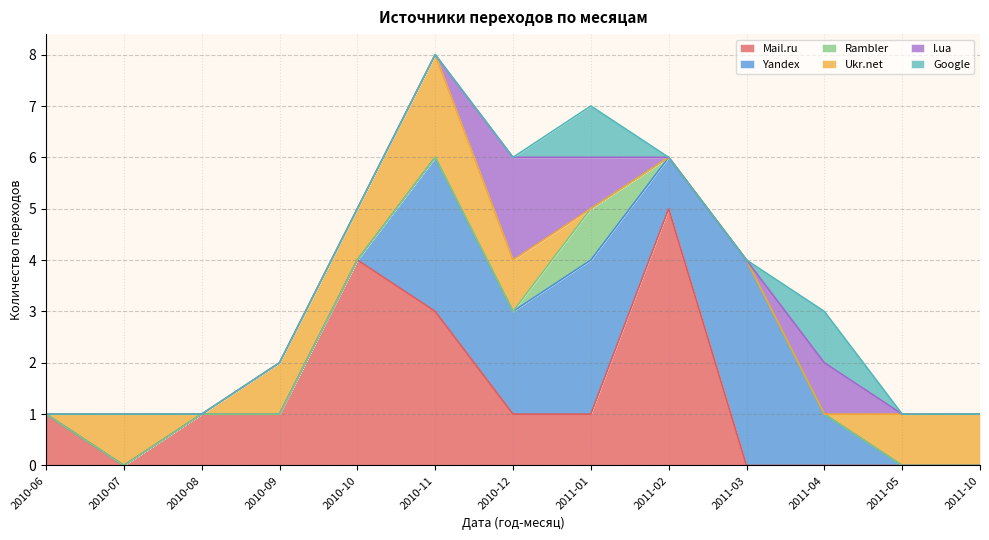

What is the sum of the I.ua values at 2011-04 and 2011-02?

1